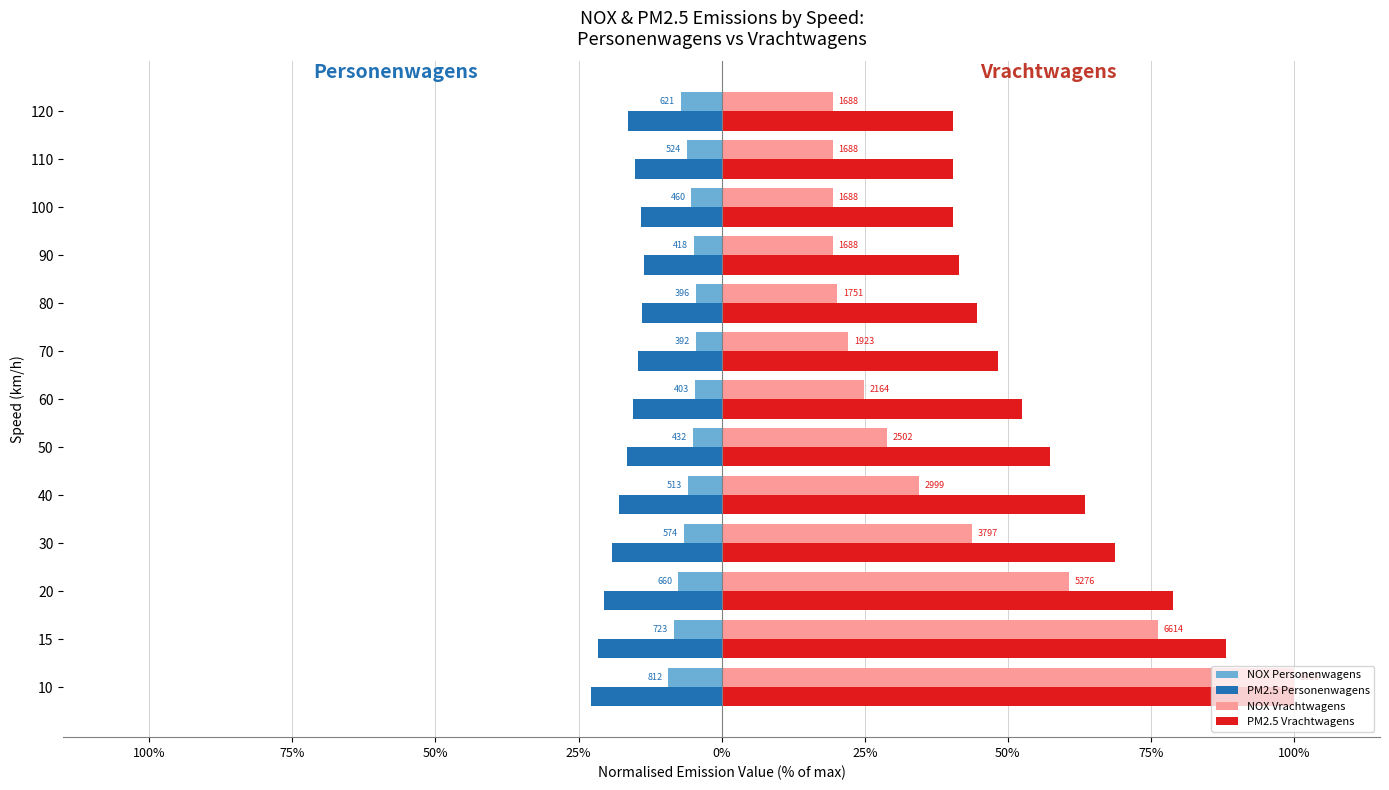

Which series has the largest total across all categories?

PM2.5 Vrachtwagens